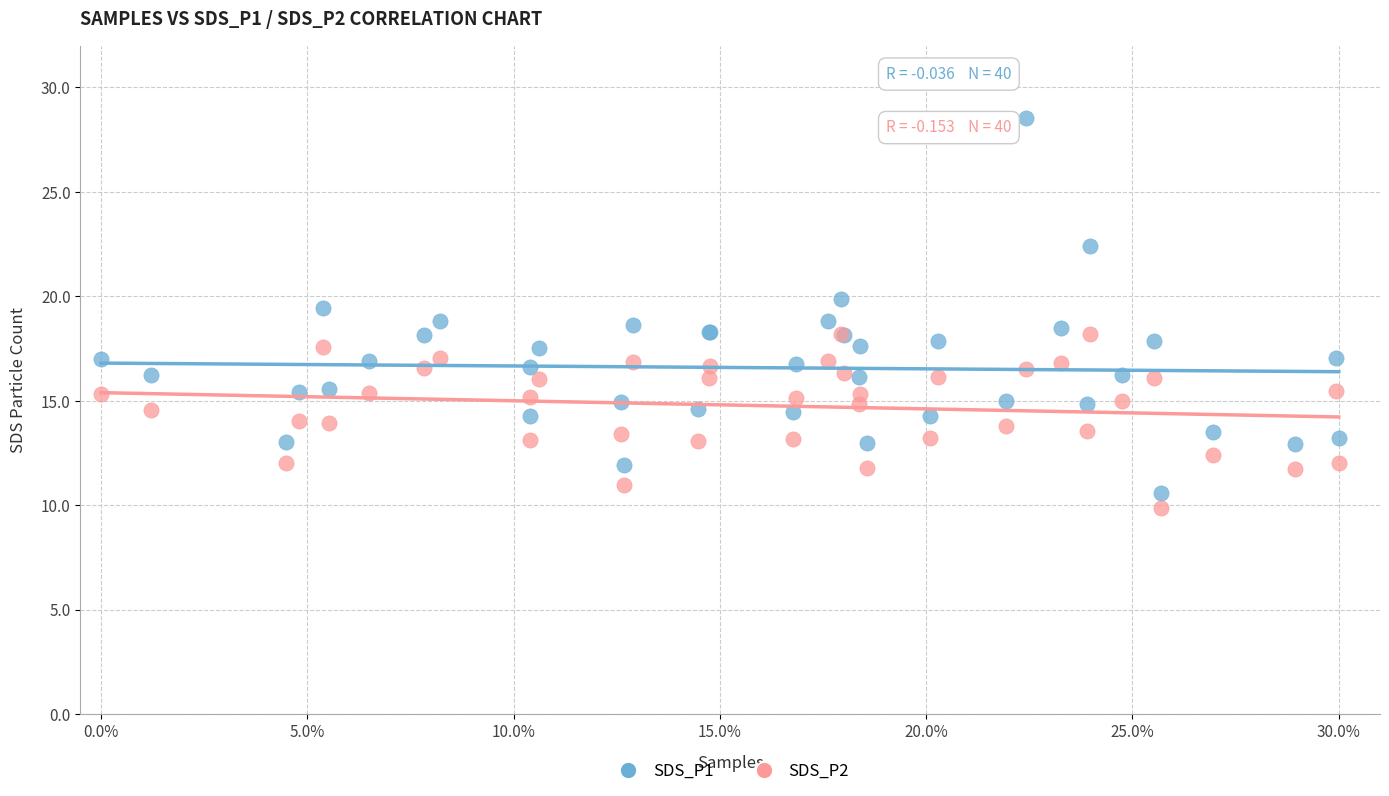

What are all the series names shown in the legend?

SDS_P1, SDS_P2